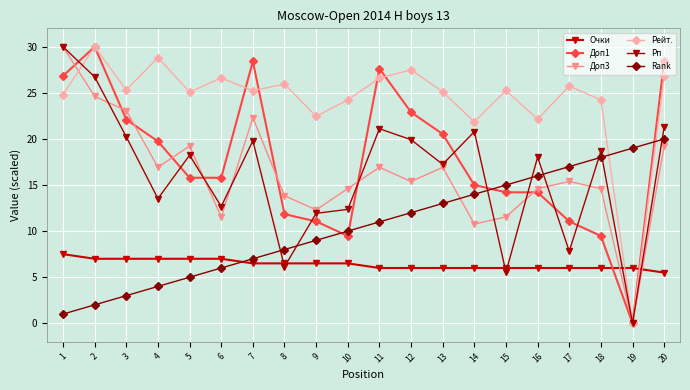

Where is Rank nearest to the value 10?

10